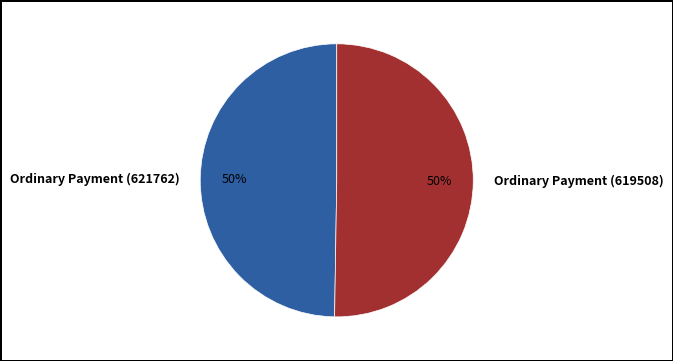

Is it true that Ordinary Payment (621762) is 50% of the pie?

True